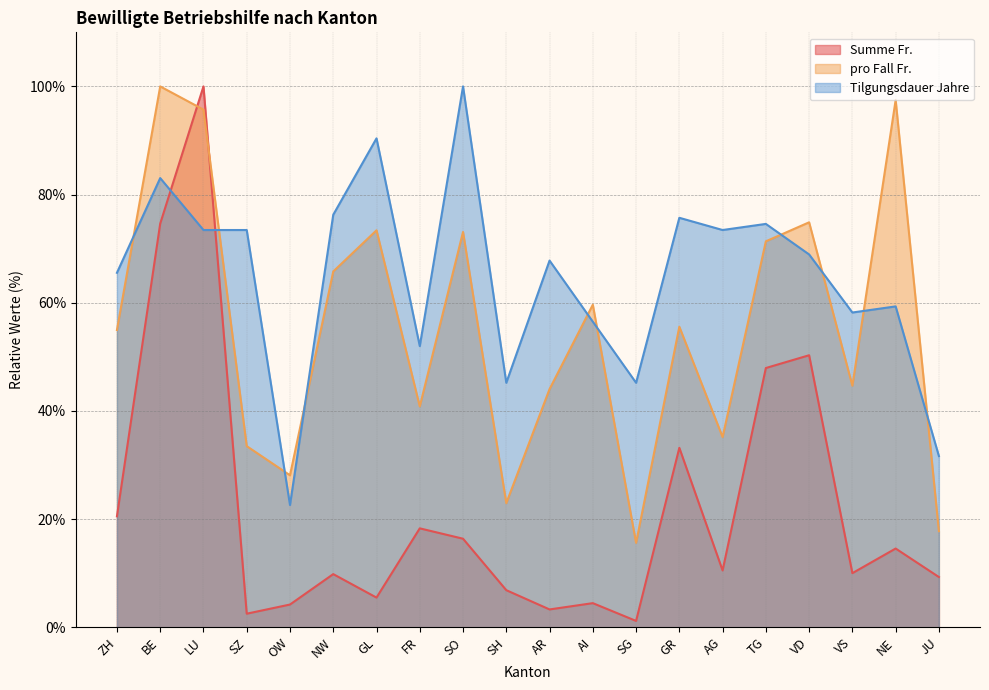

Which series has the largest range (max minus min)?

Summe Fr.